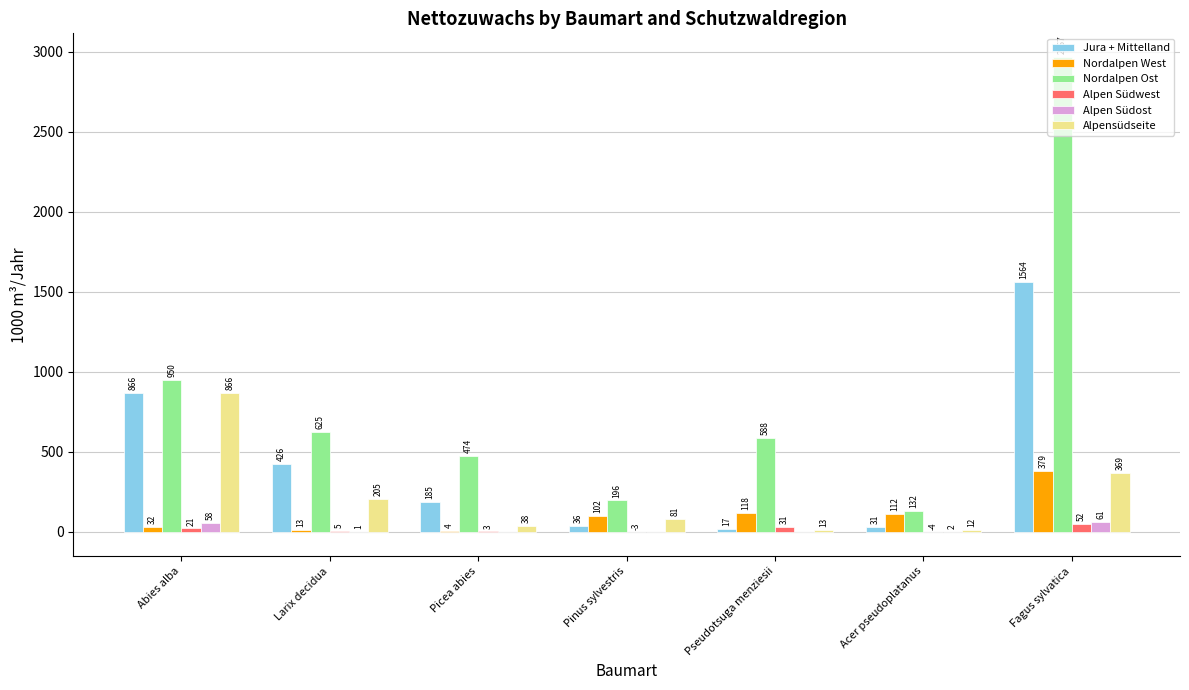

Is the value of Nordalpen West at Fagus sylvatica greater than the value of Jura + Mittelland at Acer pseudoplatanus?

Yes